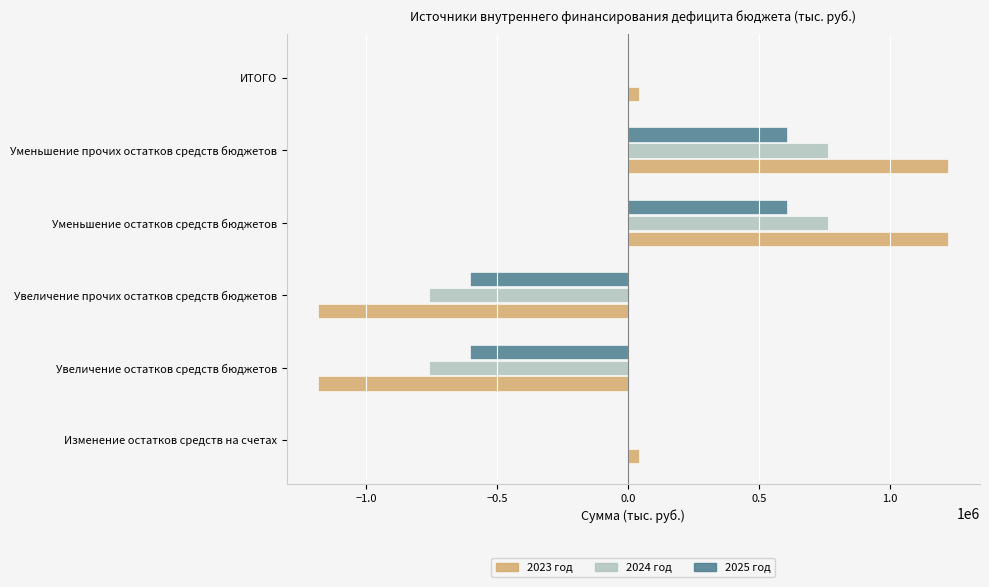

How many values in 2023 год are above zero?

4